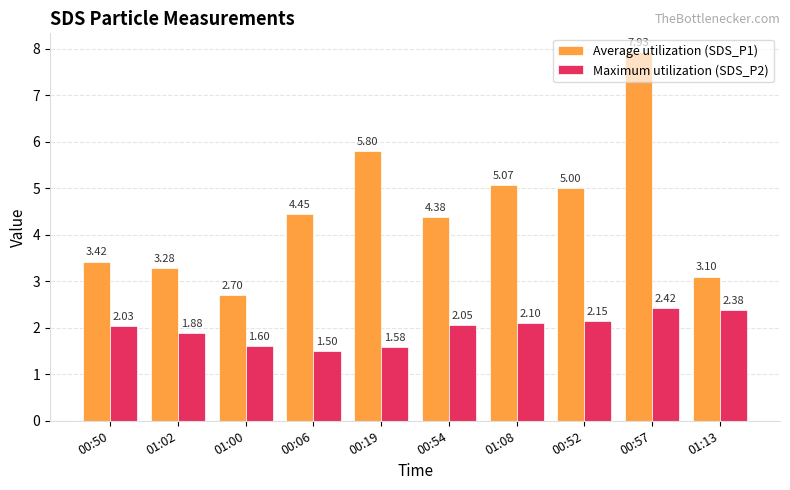

Where is Maximum utilization (SDS_P2) nearest to the value 1?

00:06